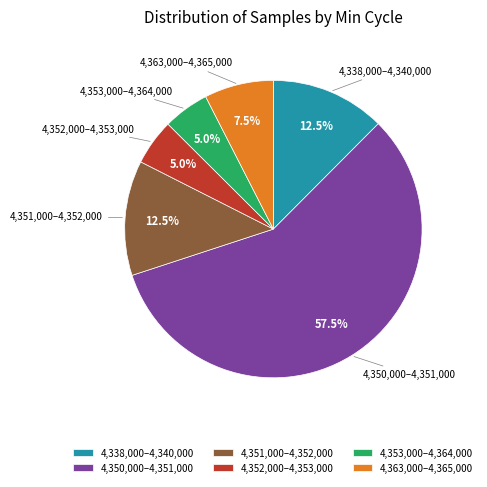

Is there any slice that represents more than half of the pie?

Yes